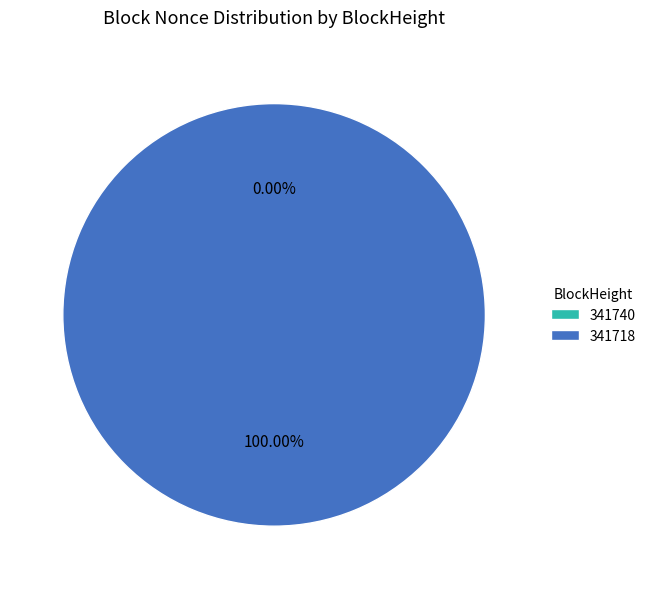

To the nearest percent, what percentage of the pie is 341718?

100%